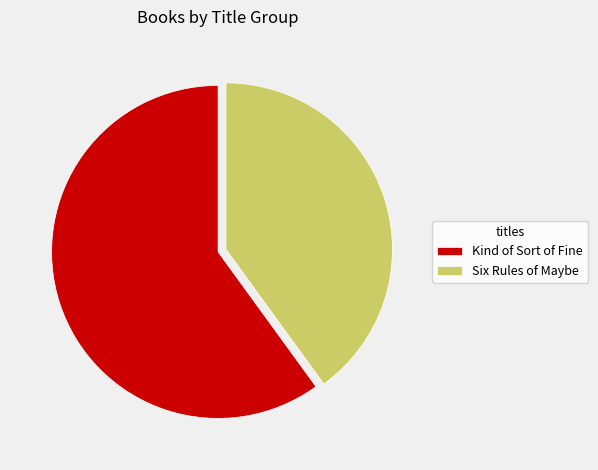

Is the sum of Six Rules of Maybe and Kind of Sort of Fine greater than half?

Yes